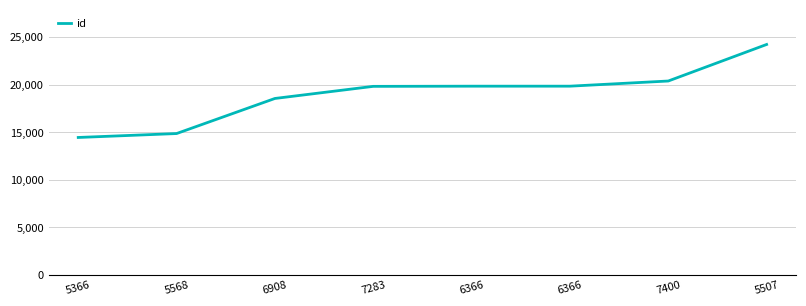

What is the label of the 2nd point from the left?

5568